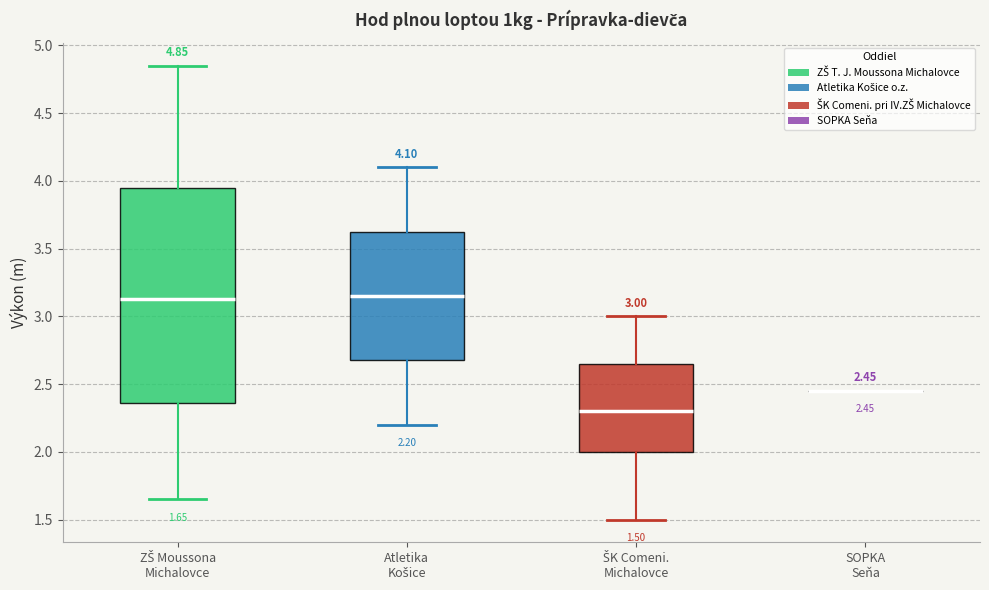

Comparing the boxes themselves (not the whiskers), which one is the tallest?

ZŠ Moussona Michalovce